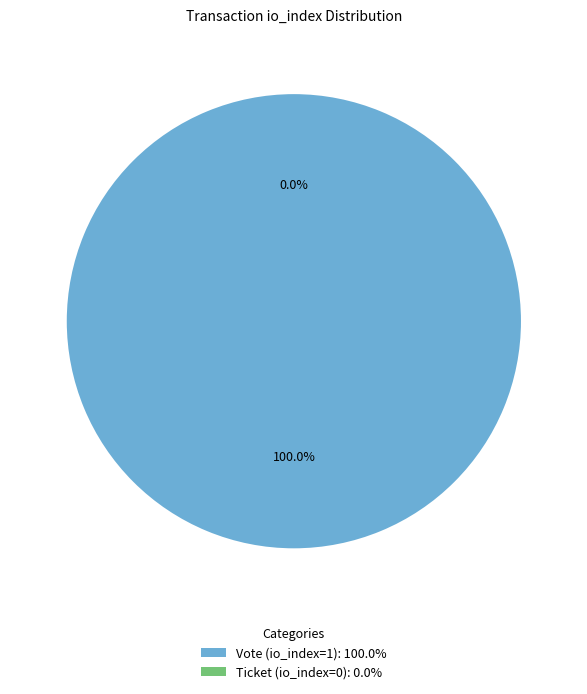

Count the number of slices in the pie.

2